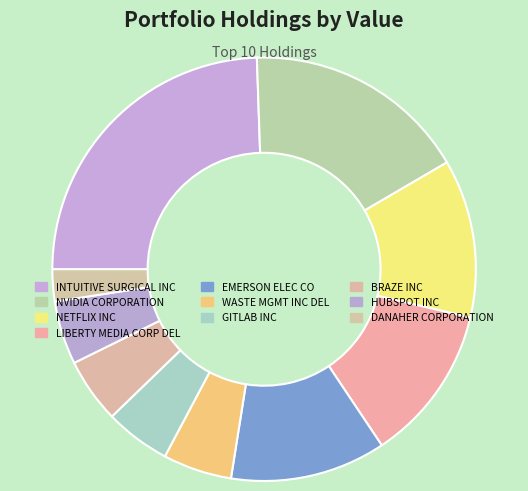

How many slices are in this pie chart?

10